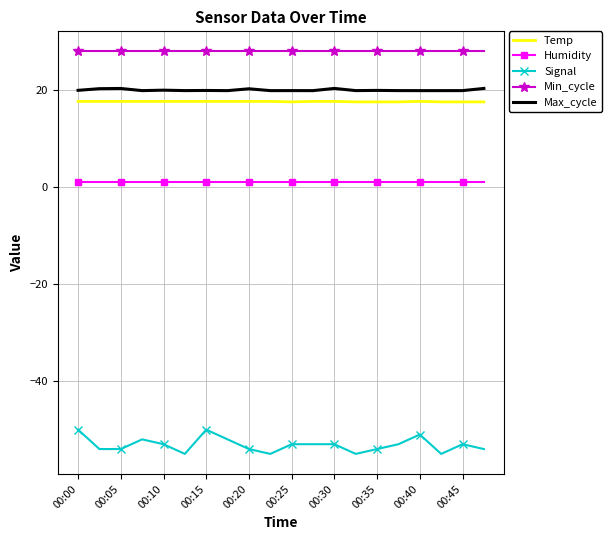

True or false: Max_cycle and Humidity cross at least once.

False